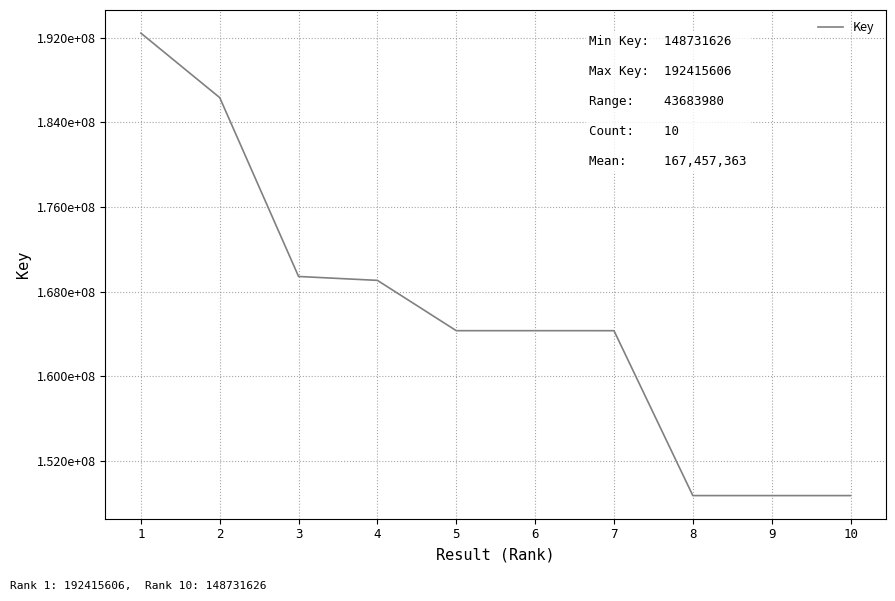

What is the sum of all values?

1656351604